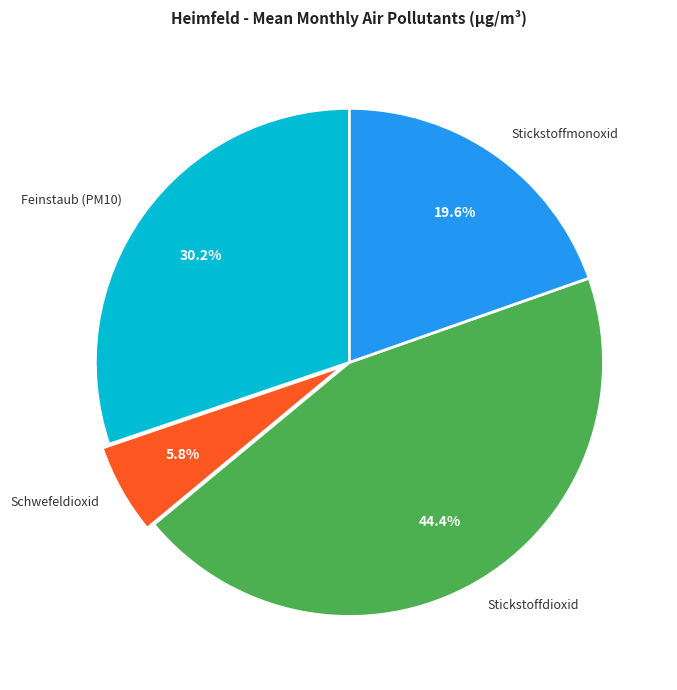

Is it true that Schwefeldioxid is 18% of the pie?

False